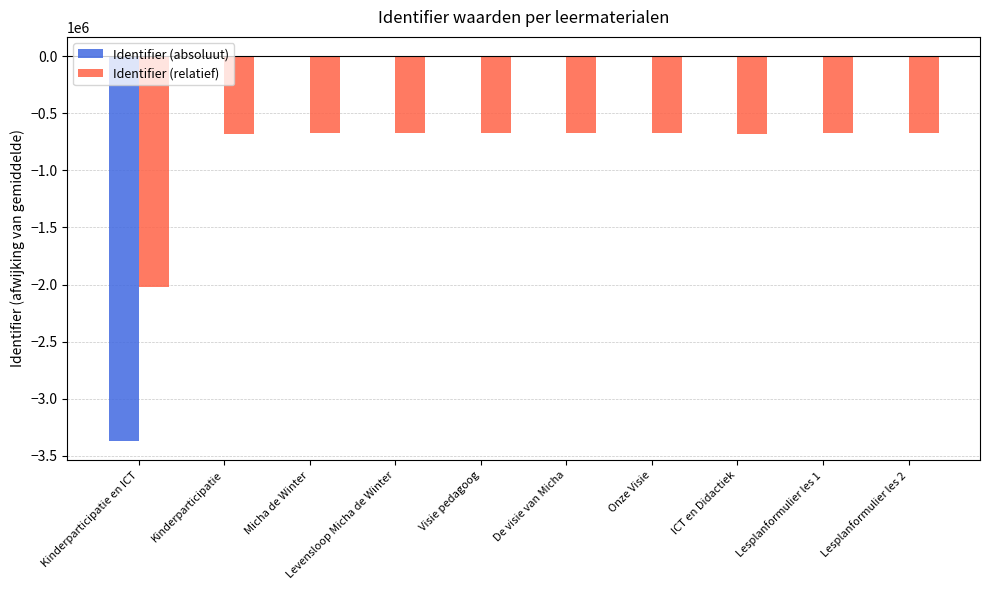

Does the chart contain stacked bars?

No